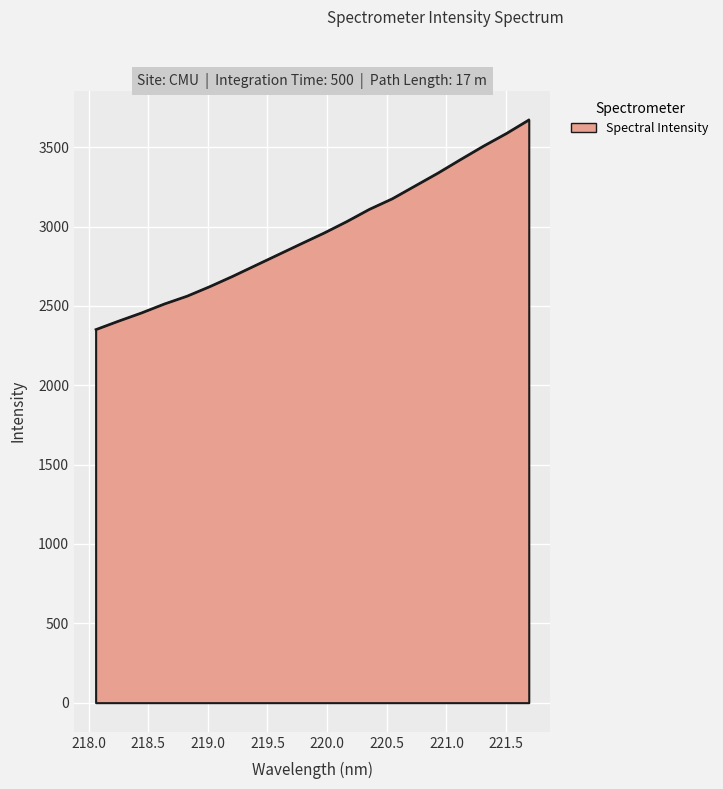

What is the minimum value shown in the chart?

2352.3